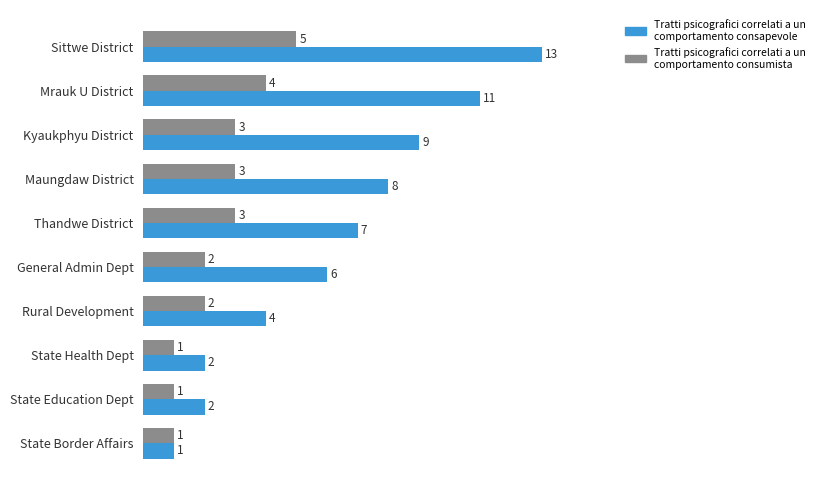

What is the highest value of the Tratti psicografici correlati a un comportamento consumista series?

5